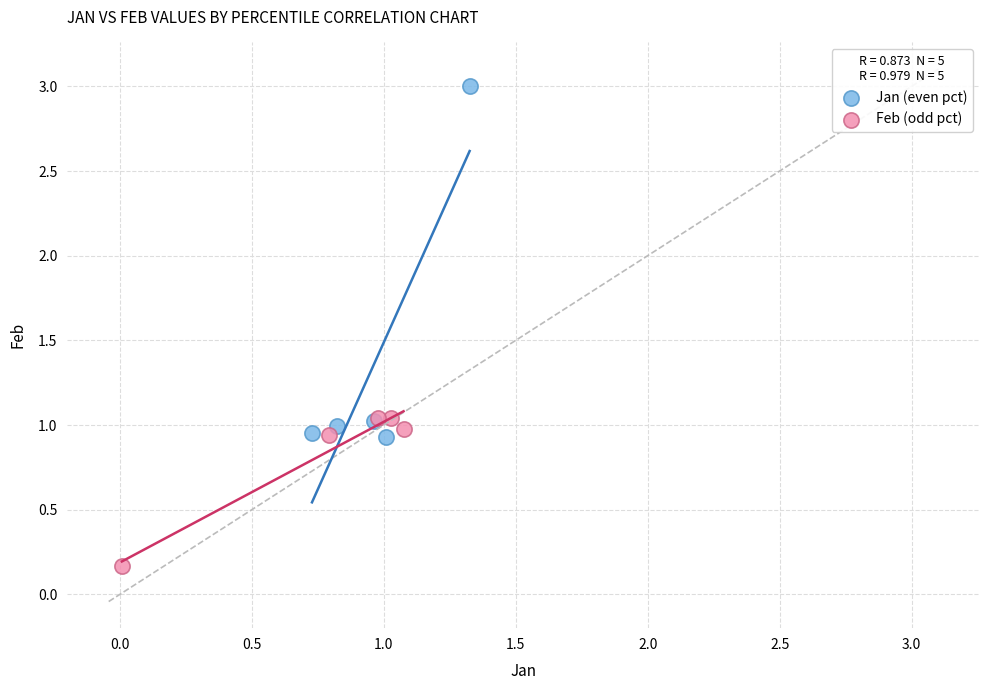

Which series has the largest Y range (max minus min)?

Jan (even pct)